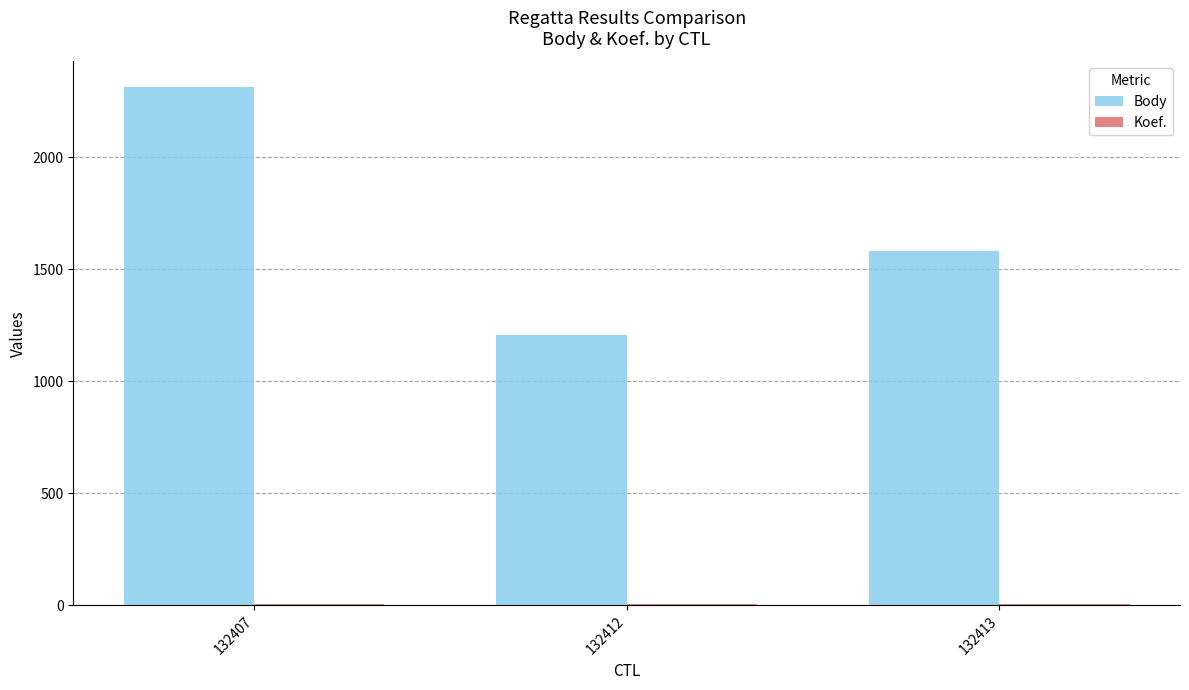

Which series has the largest total across all categories?

Body